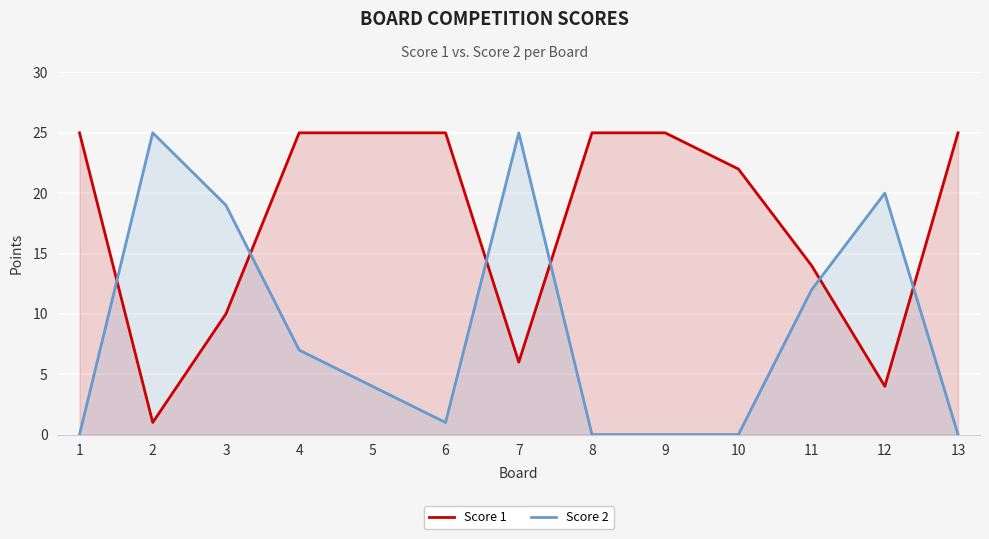

What is the difference between the maximum and second lowest values in the Score 1 series?

21